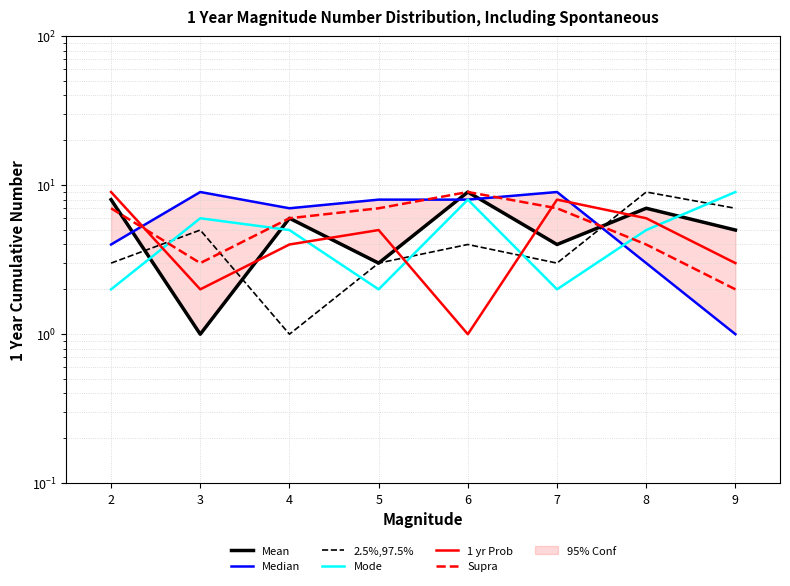

What is the value of the Mode point at the 5th from the left?

8